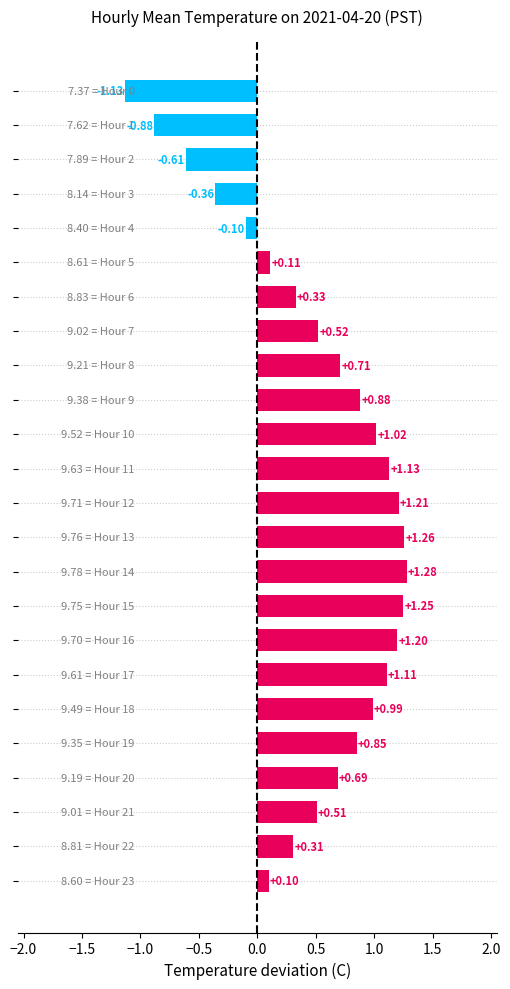

How many values are below zero?

5